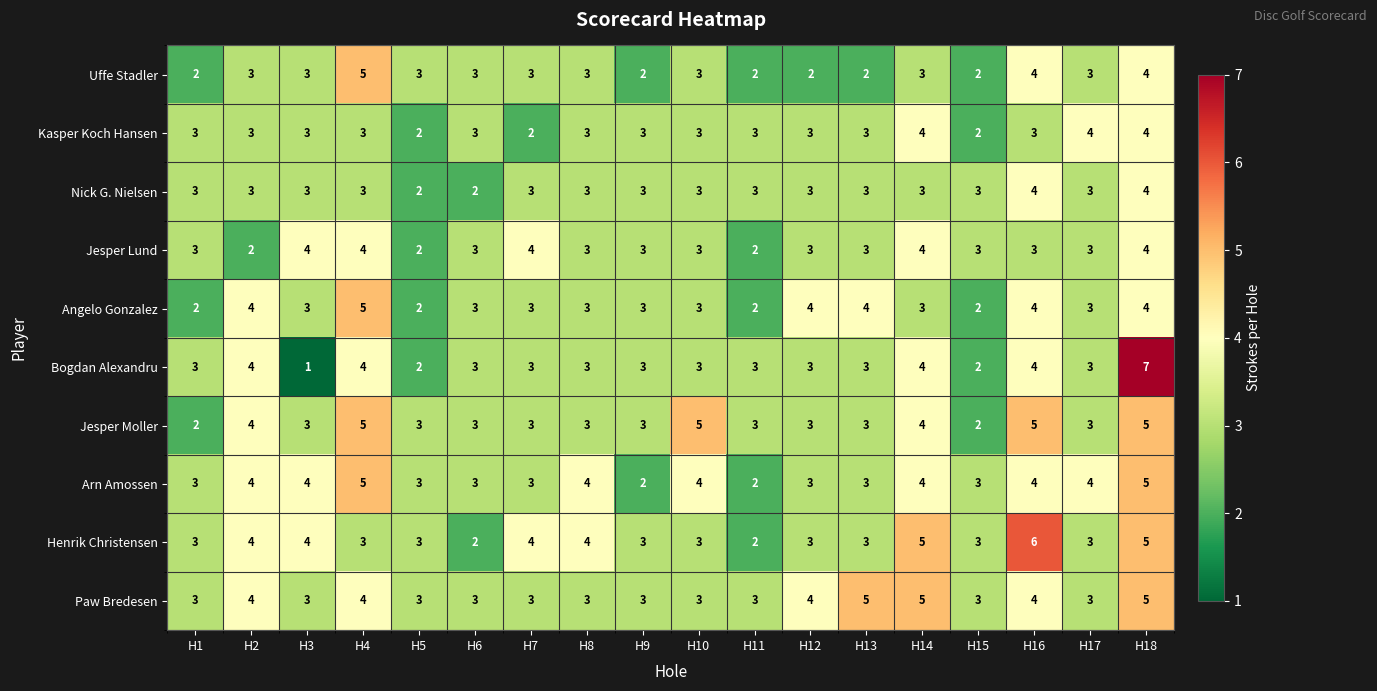

What is the highest value of the Kasper Koch Hansen series?

4